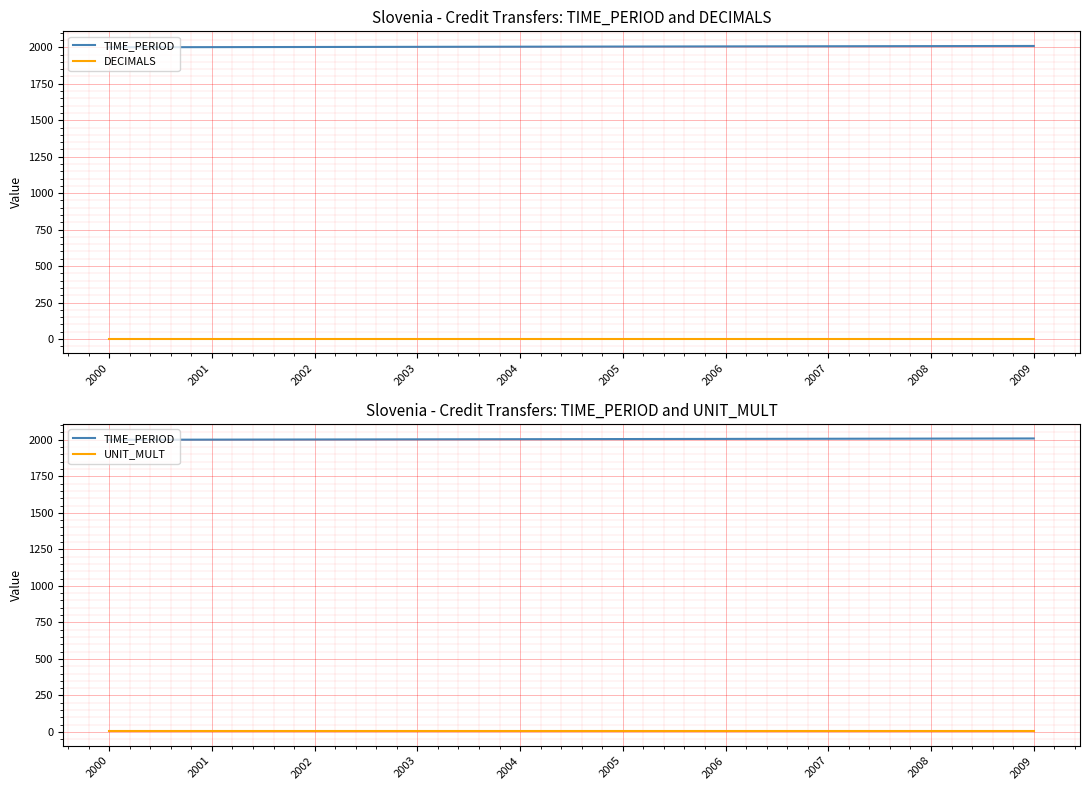

Which series changed the most between 2003 and 2009?

TIME_PERIOD